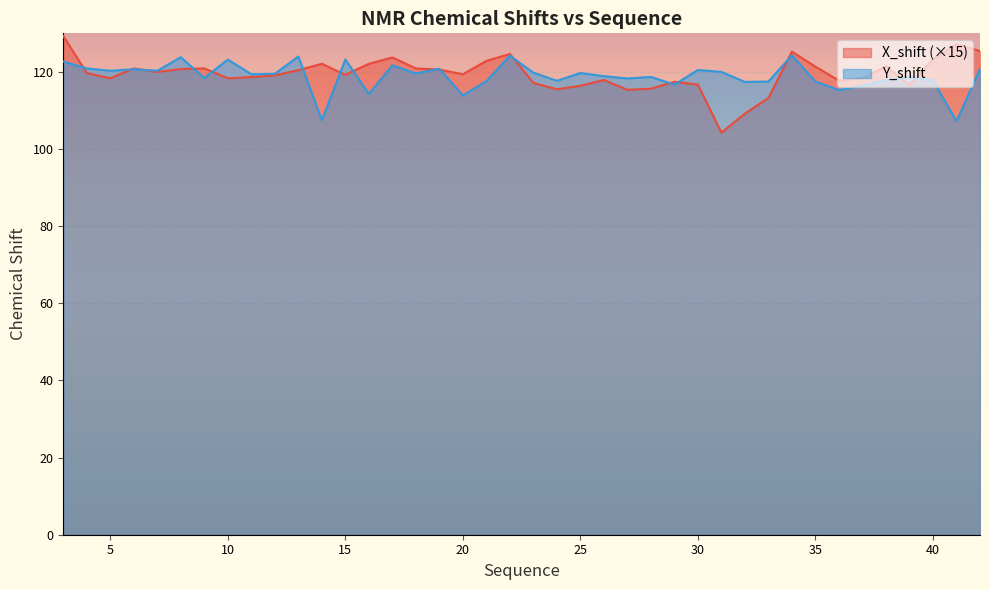

At which label does Y_shift first exceed 119?

3